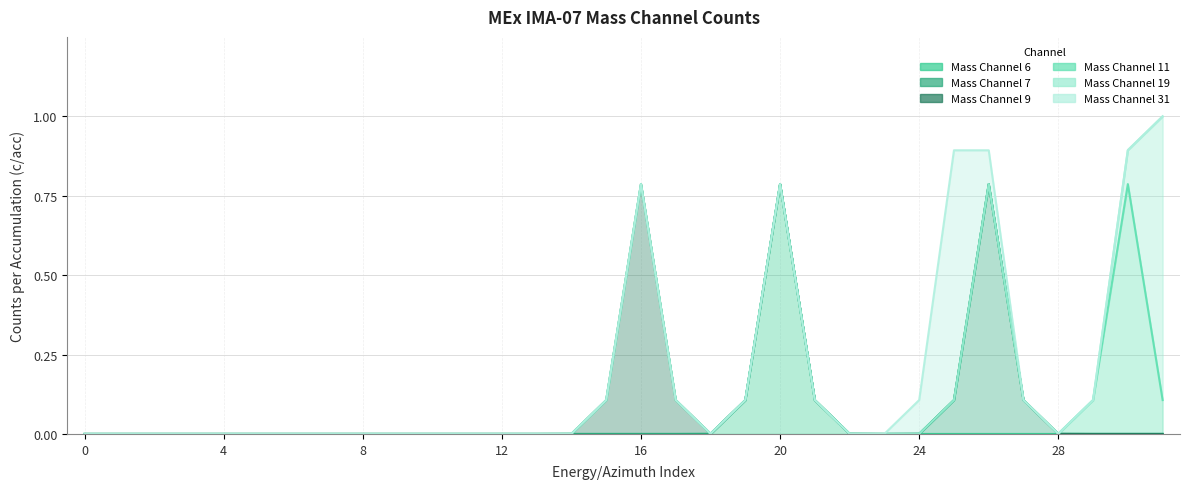

How many categories are shown in the chart?

32